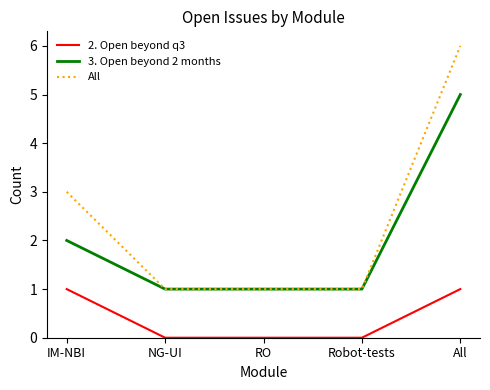

At which category is the sum across all series the highest?

All